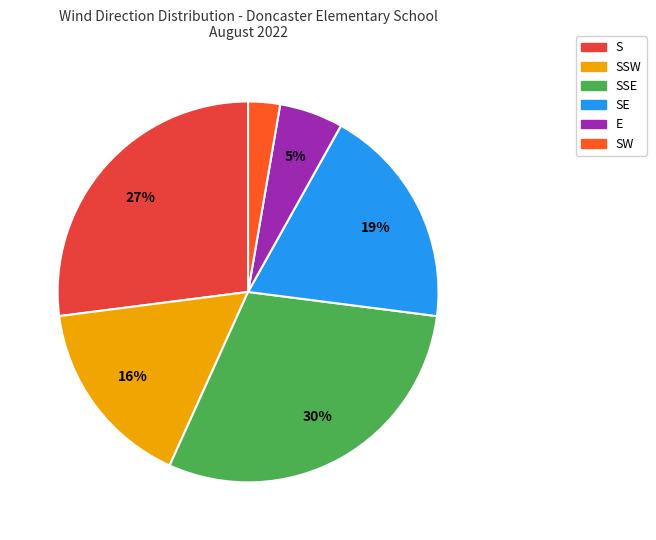

How many segments does this pie chart have?

6